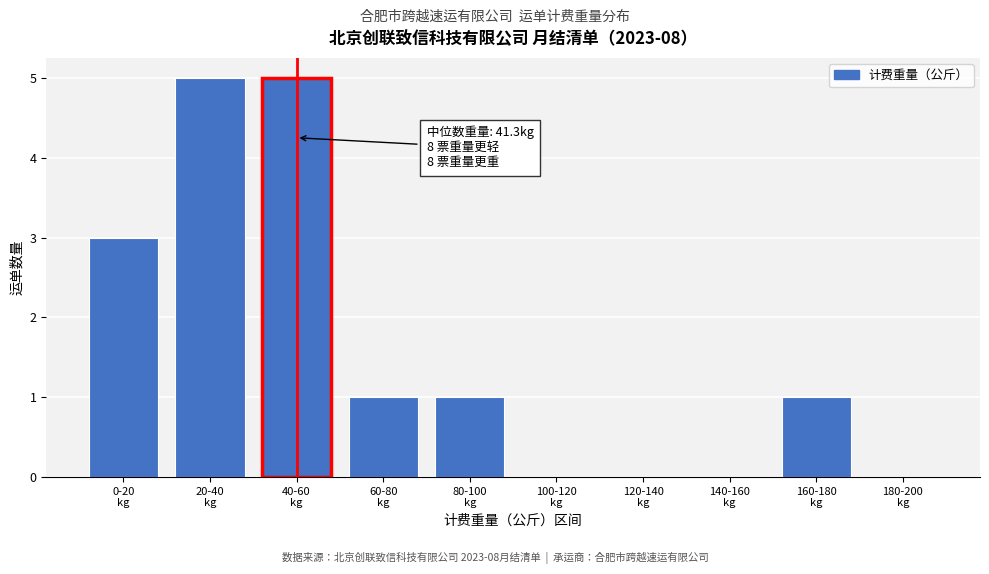

What is the maximum value shown in the chart?

5